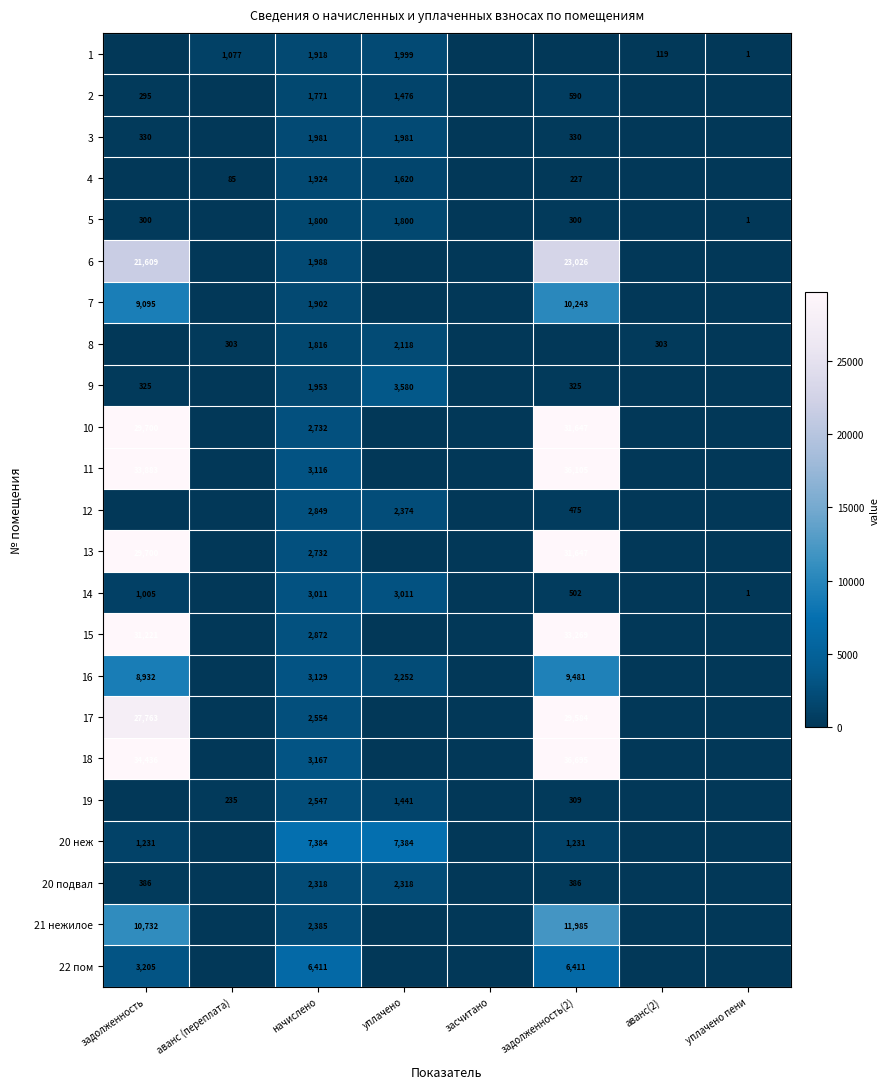

Is the value of 11 at начислено greater than the value of 17 at задолженность(2)?

No